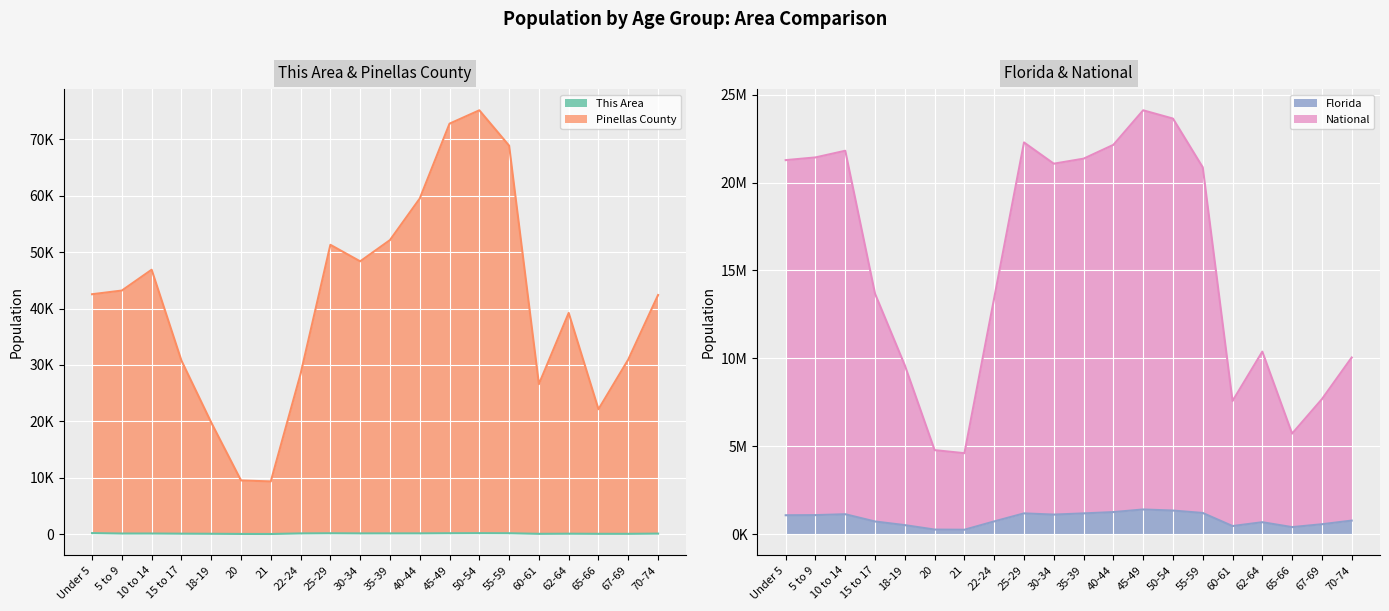

What is the difference between the maximum and minimum values in the Pinellas County series?

65802